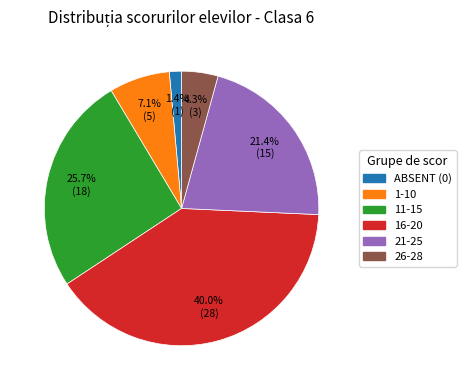

Does any single category account for the majority?

No